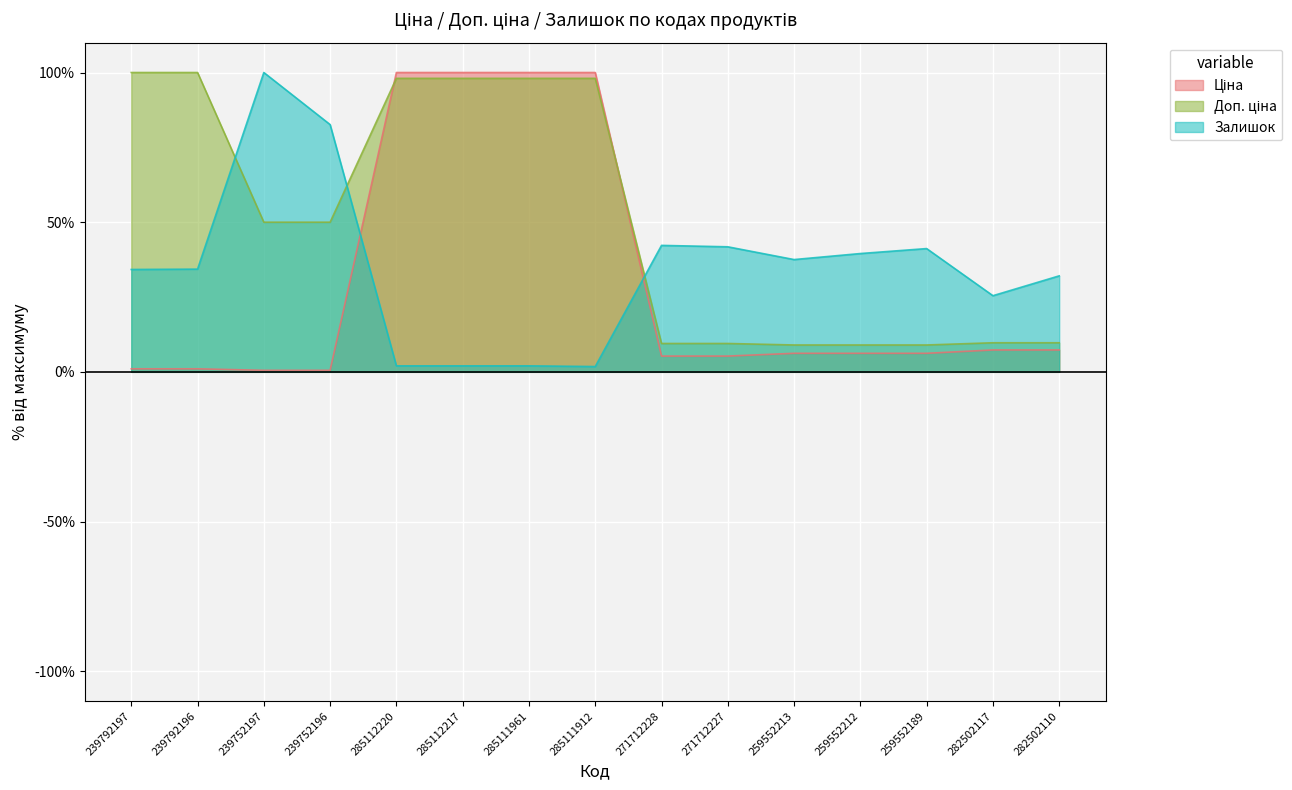

At which label does Ціна first exceed 6?

285112220